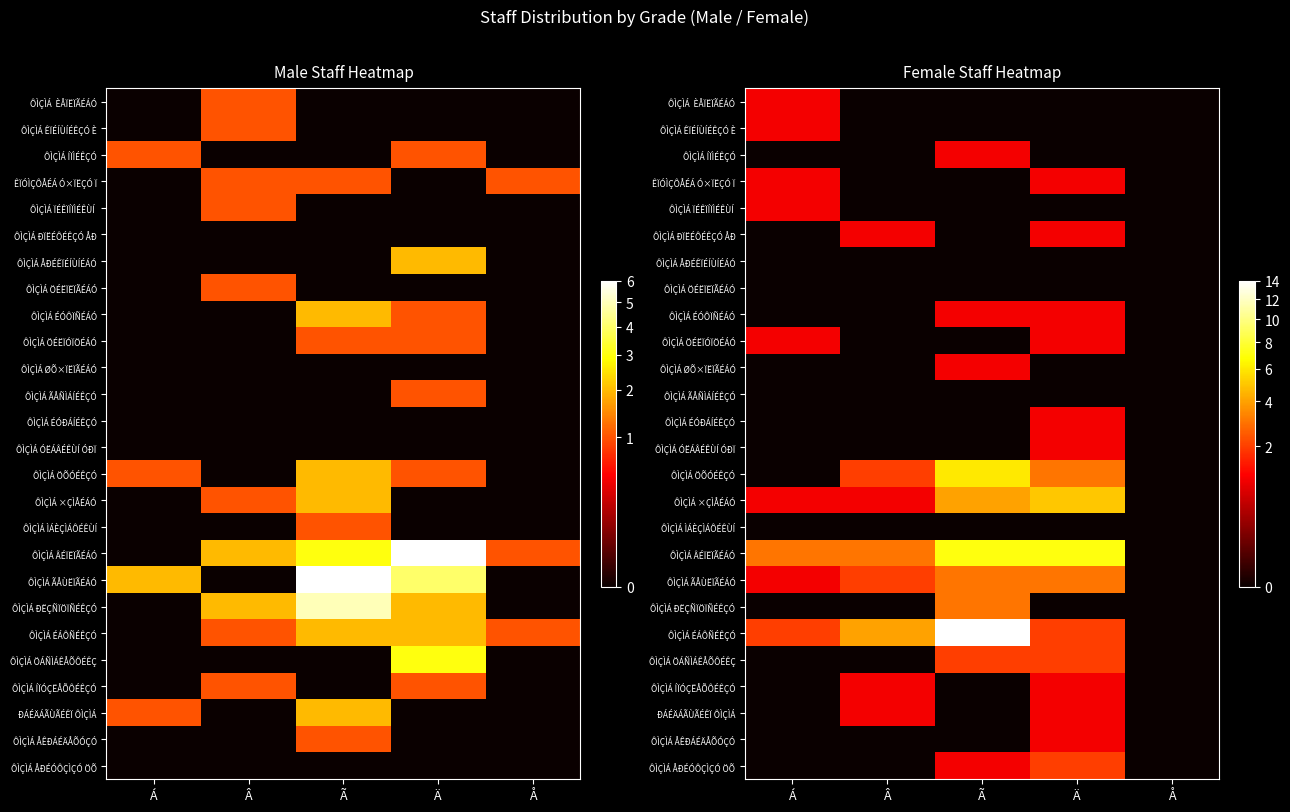

What is the difference between the second highest and second lowest values in the ÔÌÇÌÁ ÉÓÔÏÑÉÁÓ series?

1